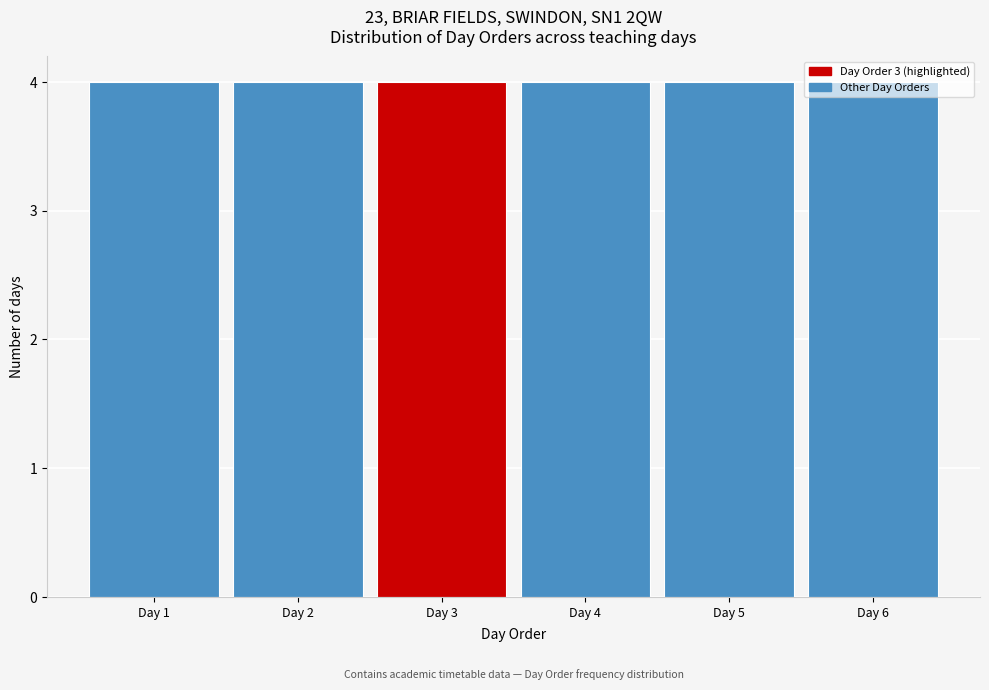

Reading left to right, list every bar in this chart as the range it spans on the x-axis followed by its height. The values are not printed on the chart, so give them approximately, as read against the axis.

0.5 to 1.5: 4
1.5 to 2.5: 4
2.5 to 3.5: 4
3.5 to 4.5: 4
4.5 to 5.5: 4
5.5 to 6.5: 4